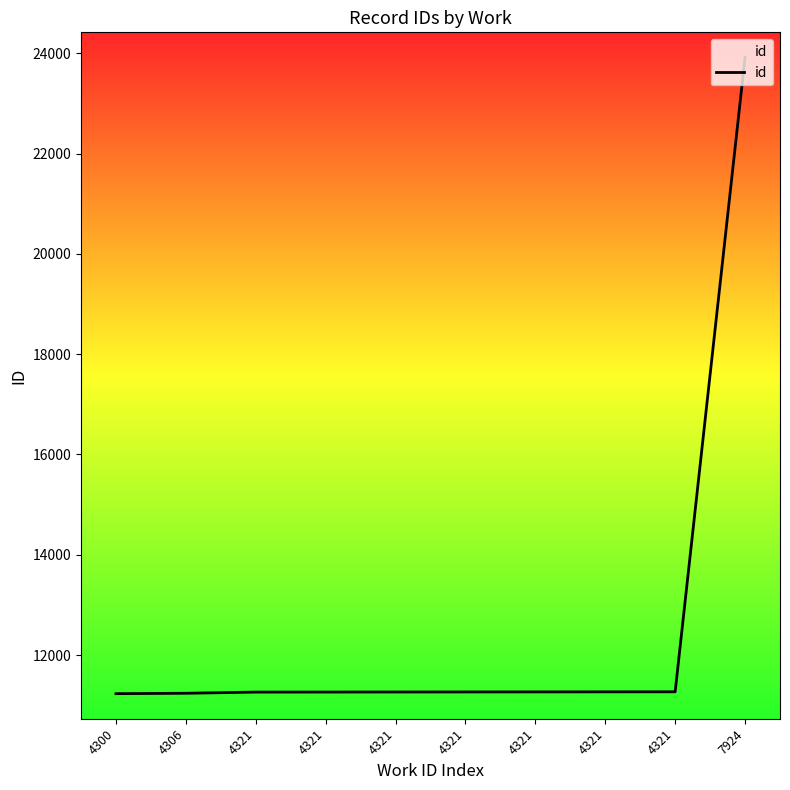

Where does the data first go above 11263?

4321